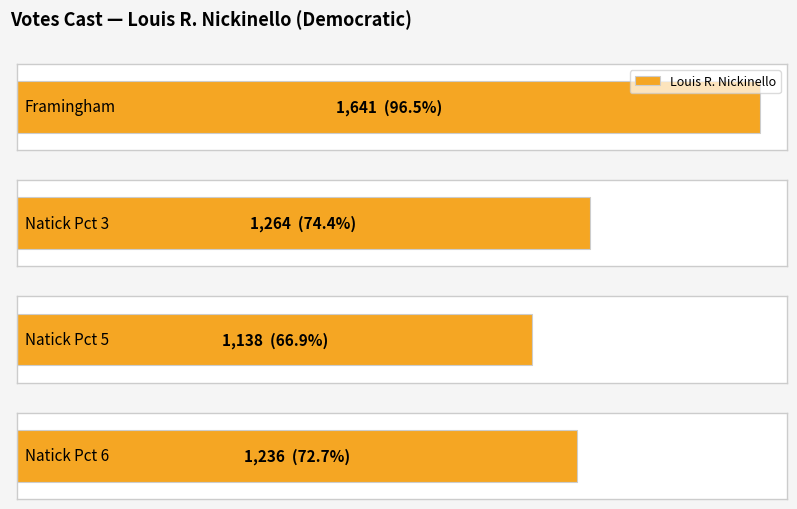

How many values in the Louis R. Nickinello series are below 1264?

2